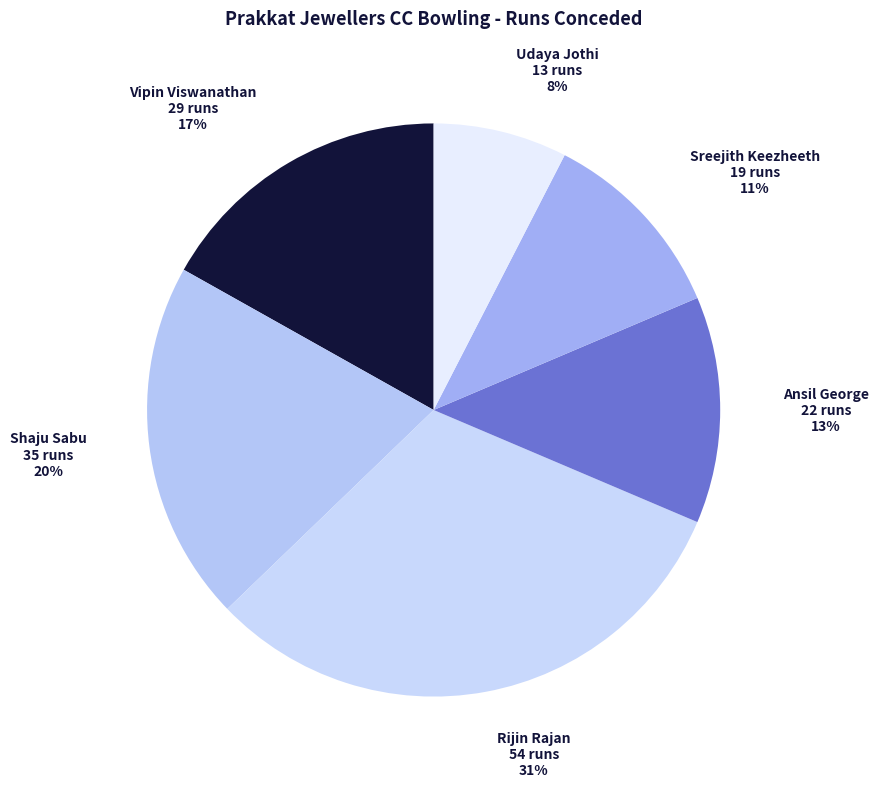

Which category has the biggest portion of the pie?

Rijin Rajan